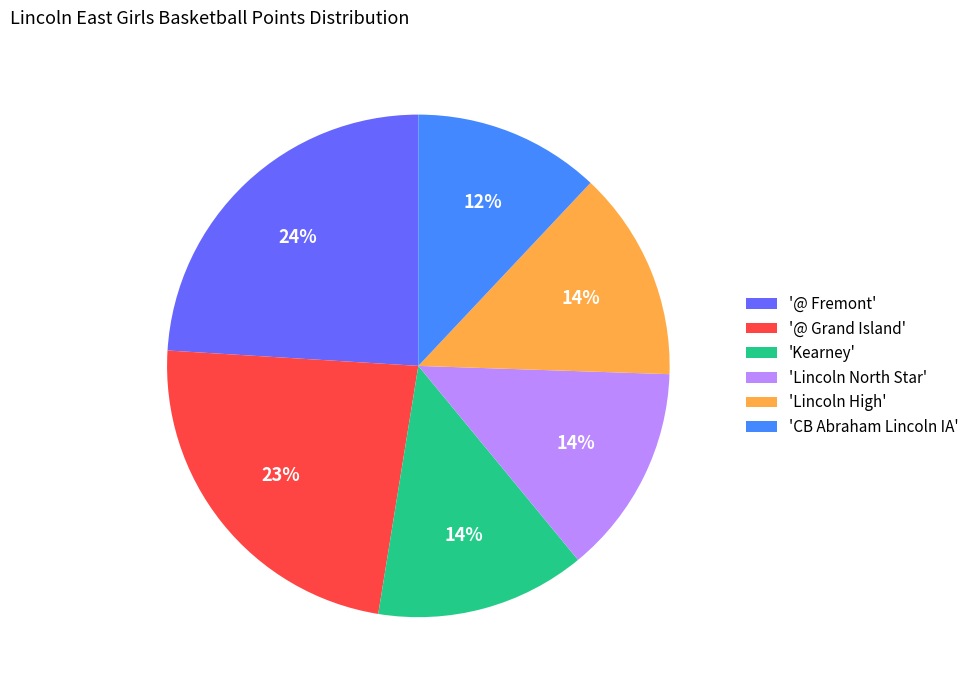

True or false: 'Kearney' accounts for 24% of the total.

False